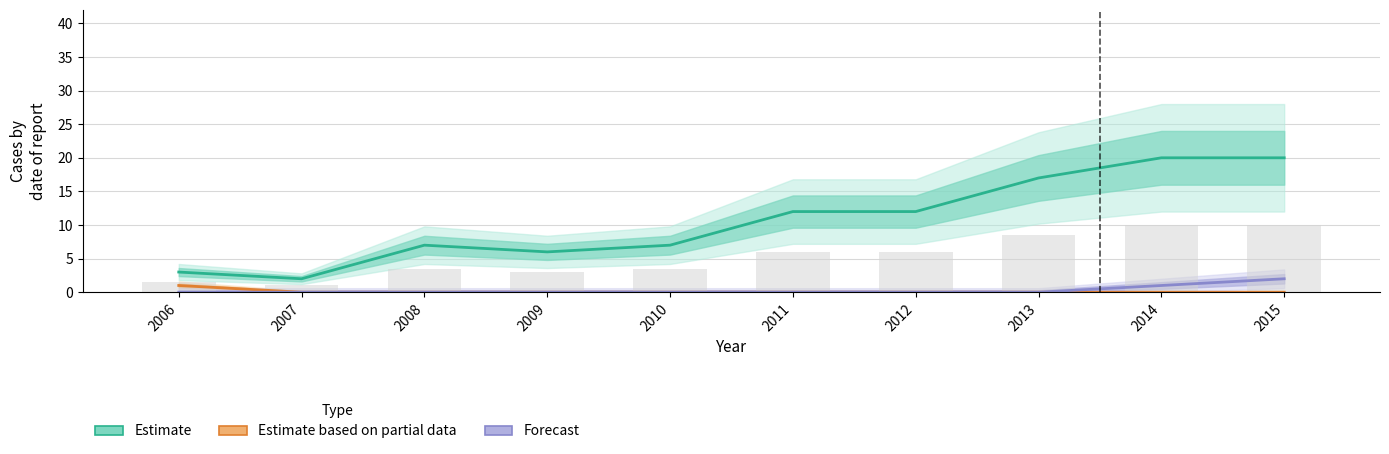

Reading left to right, what are all the values shown in this chart?

Estimate: 2006=3	2007=2	2008=7	2009=6	2010=7	2011=12	2012=12	2013=17	2014=20	2015=20
Estimate based on partial data: 2006=1	2007=0	2008=0	2009=0	2010=0	2011=0	2012=0	2013=0	2014=0	2015=0
Forecast: 2006=0	2007=0	2008=0	2009=0	2010=0	2011=0	2012=0	2013=0	2014=1	2015=2